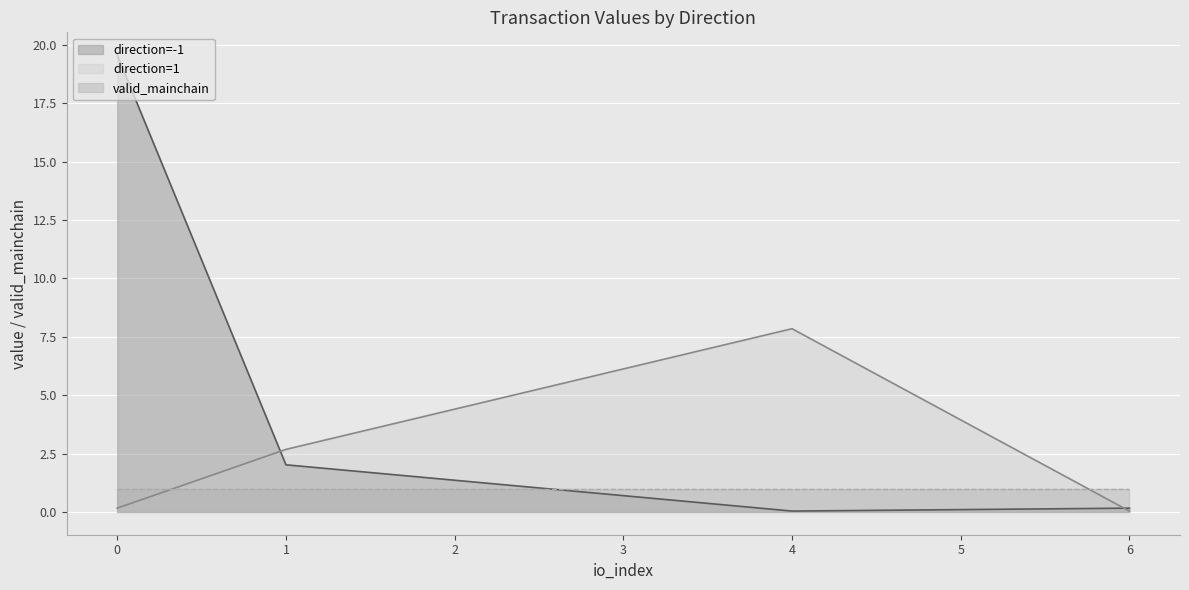

True or false: direction=1 and valid_mainchain intersect in this chart.

True